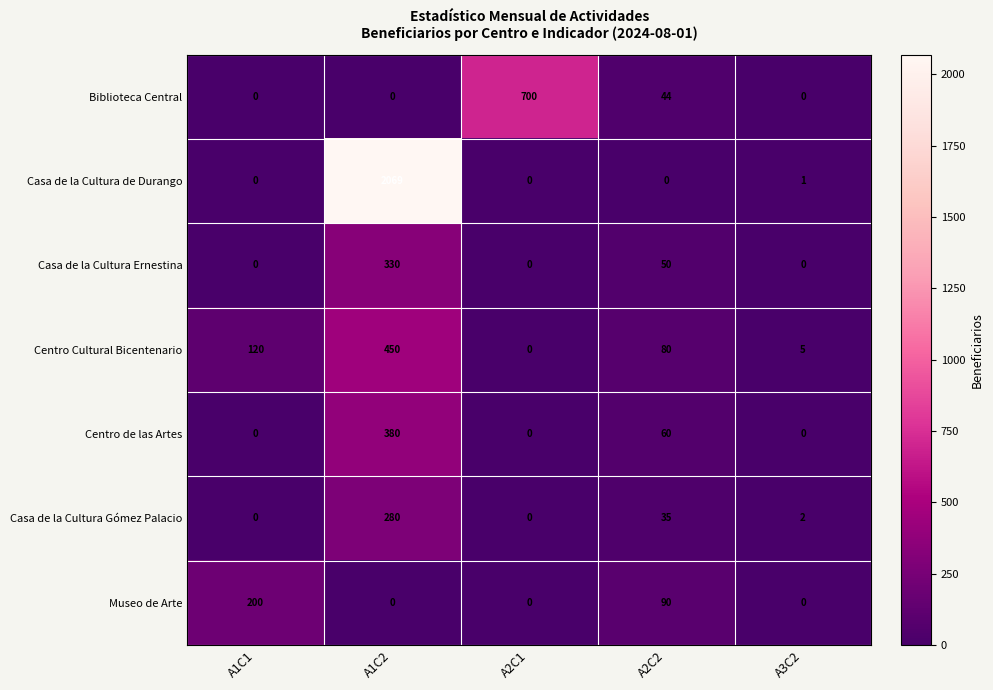

What is the total value across all series at A1C2?

3509